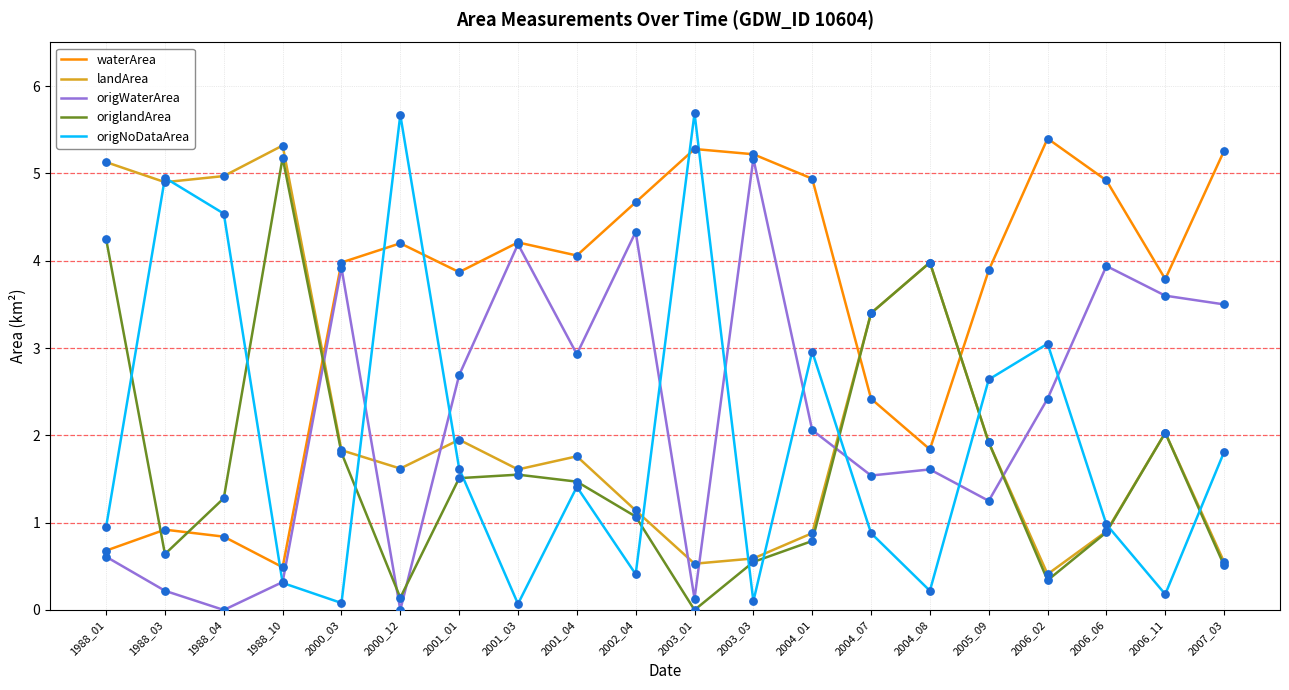

What is the total value across all series at 1988_03?

11.6